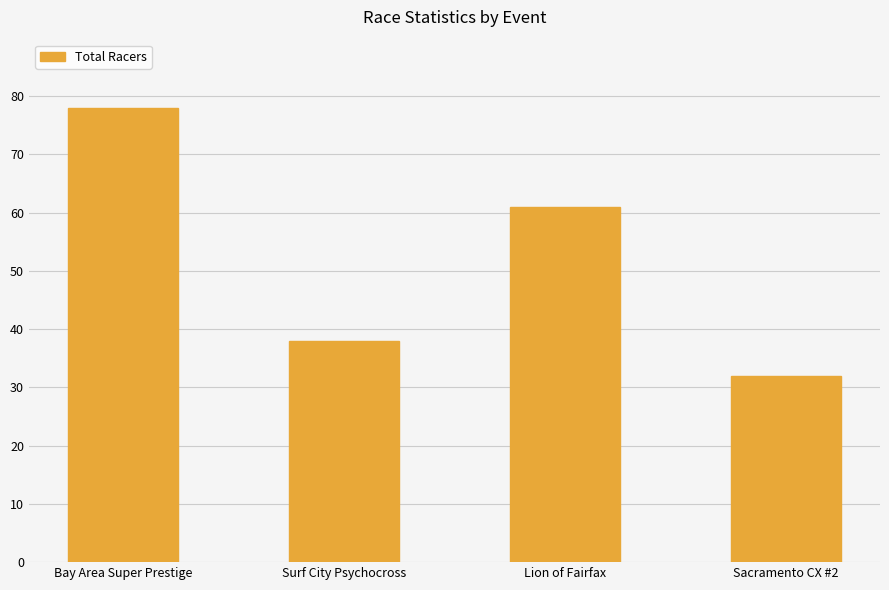

Count the values in the range 38 to 78.

3